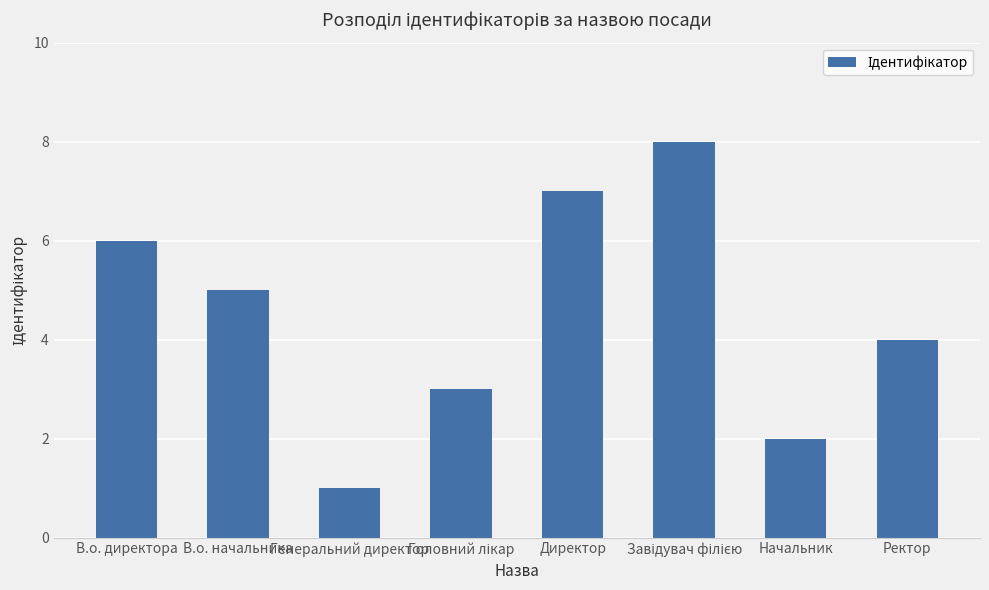

Reading left to right, transcribe all the data shown in this chart.

6	5	1	3	7	8	2	4